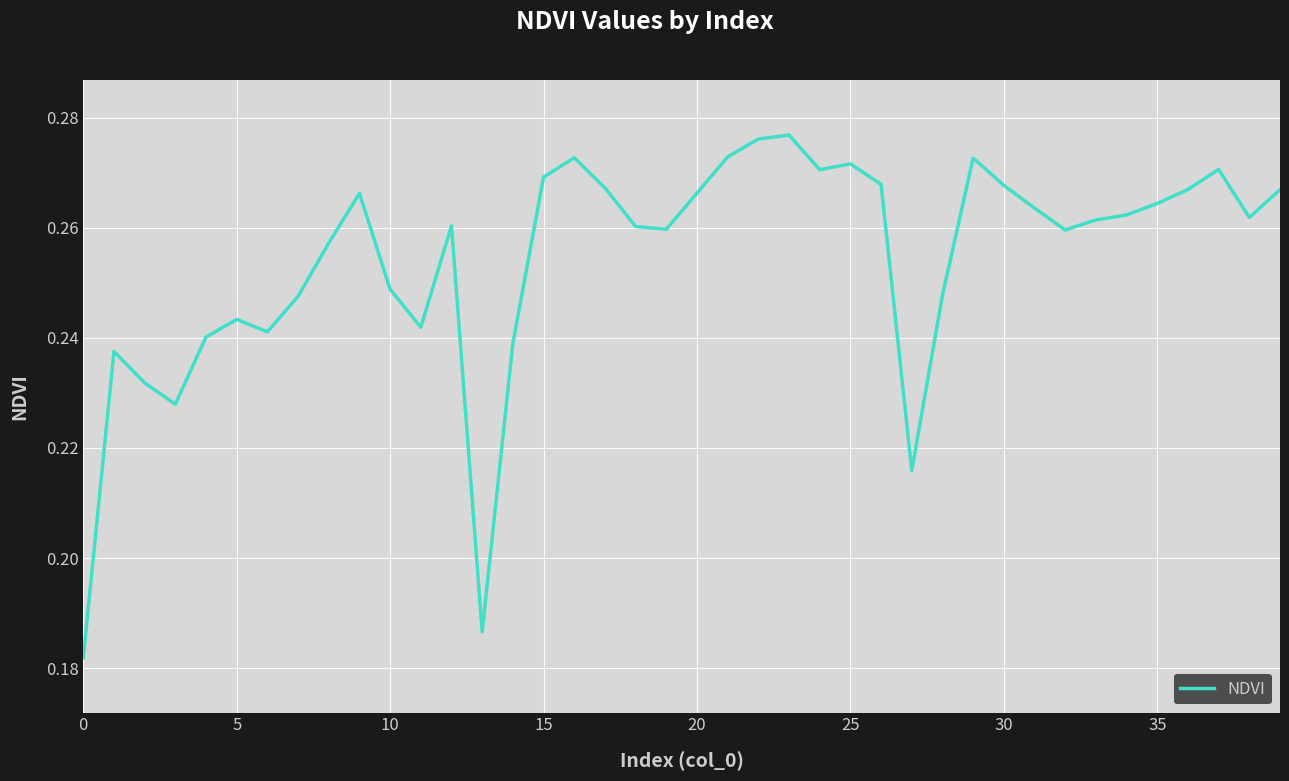

What is the greatest value displayed?

0.3